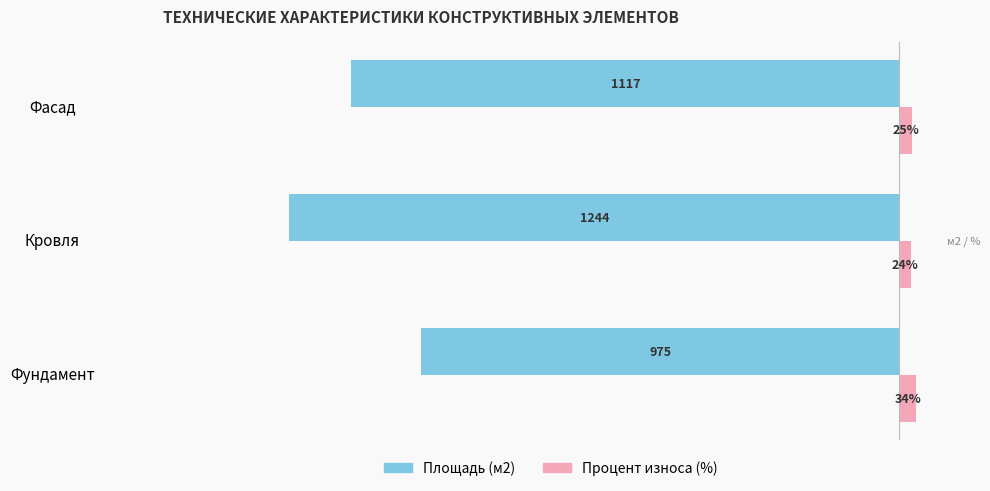

Rank the series by their maximum value, from highest to lowest.

Процент износа (%), Площадь (м2)